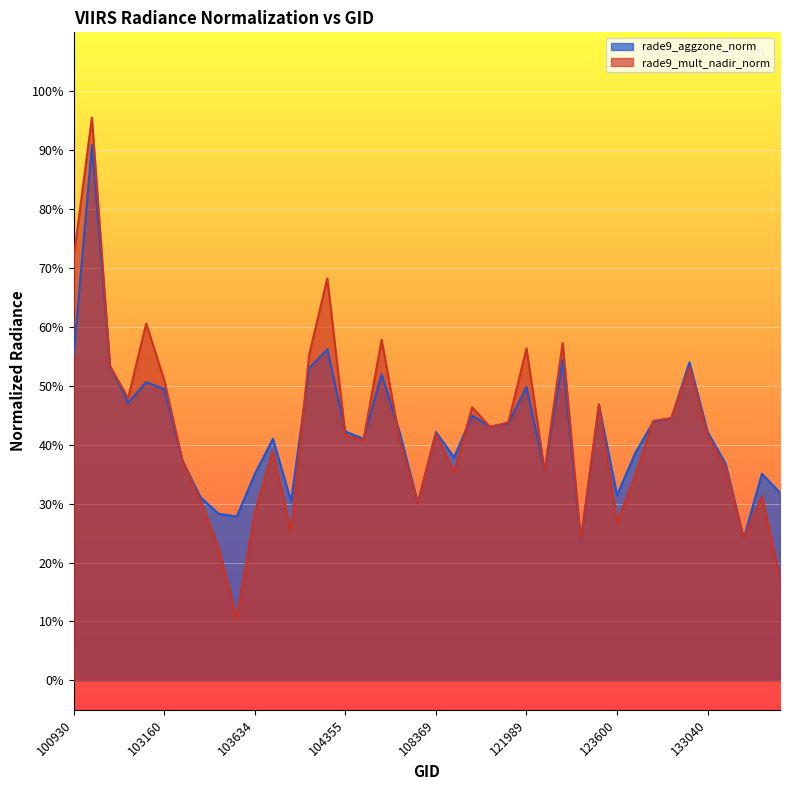

True or false: rade9_aggzone_norm and rade9_mult_nadir_norm cross at least once.

True